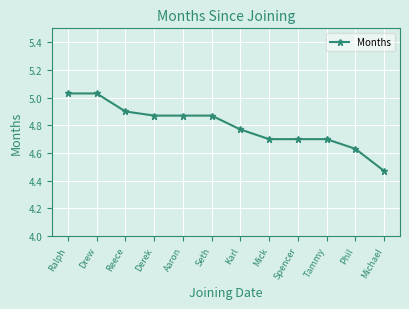

What is the label of the 9th point from the right?

Derek